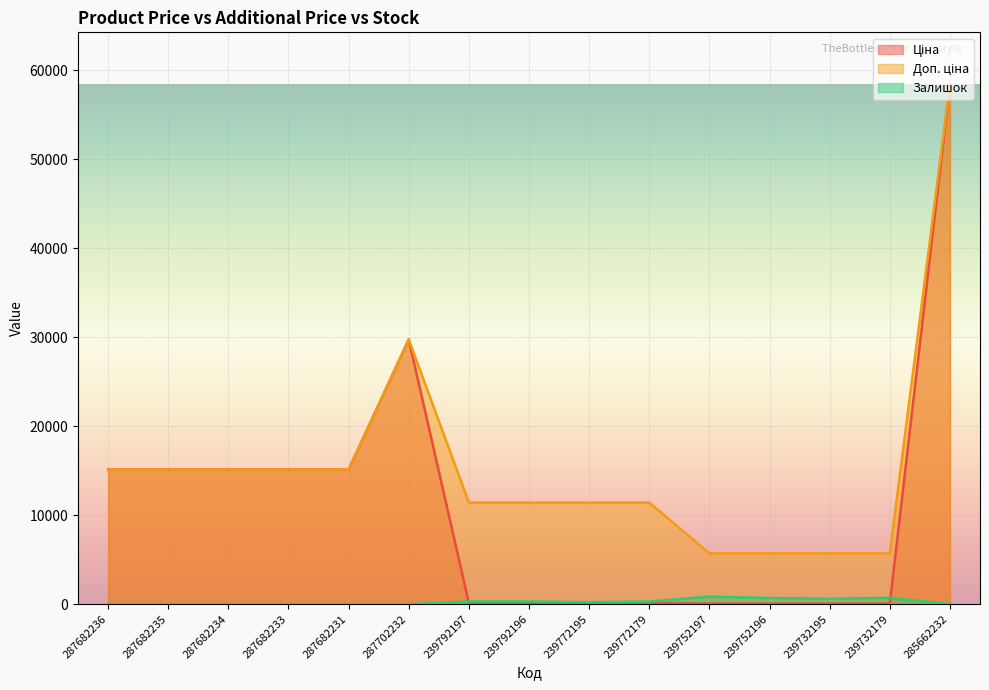

What are all the series names shown in the legend?

Ціна, Доп. ціна, Залишок